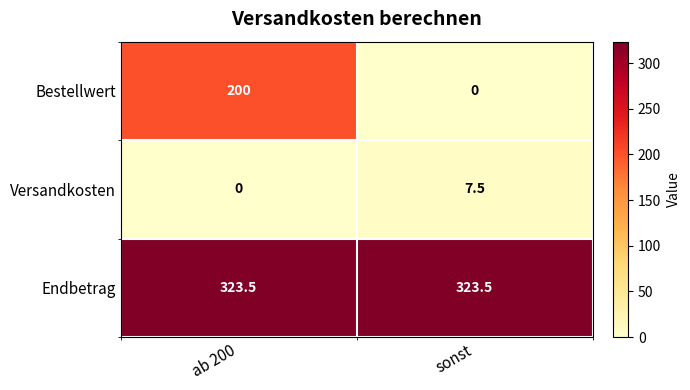

Reading left to right, what are all the values shown in this chart?

Bestellwert: ab 200=200.0	sonst=0.0
Versandkosten: ab 200=0.0	sonst=7.5
Endbetrag: ab 200=323.5	sonst=323.5